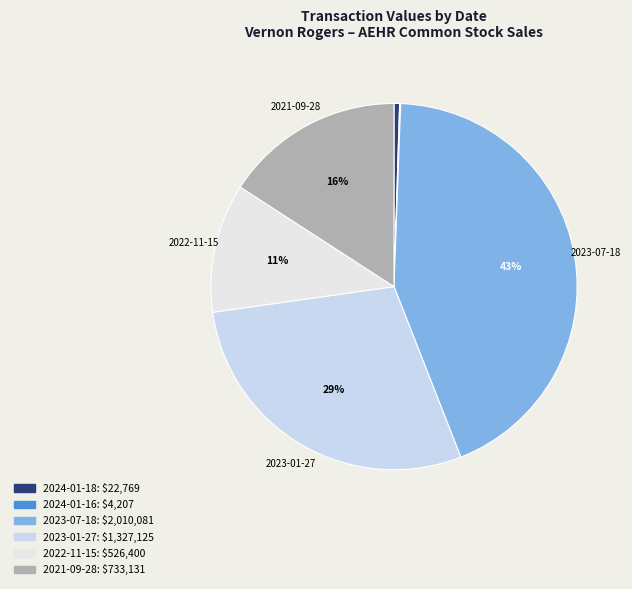

To the nearest percent, what is the average slice percentage?

17%